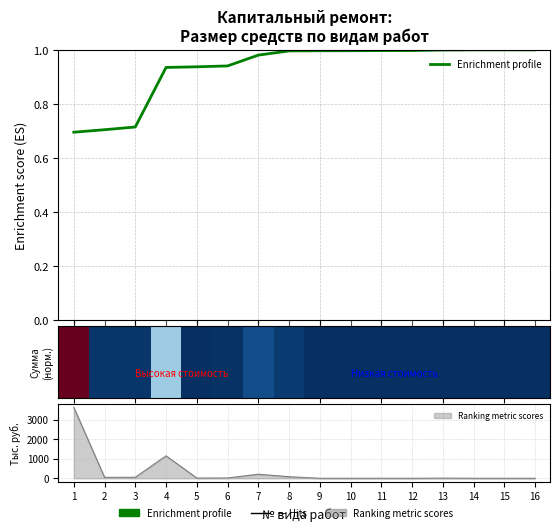

Between 16 and 6, which is larger?

16